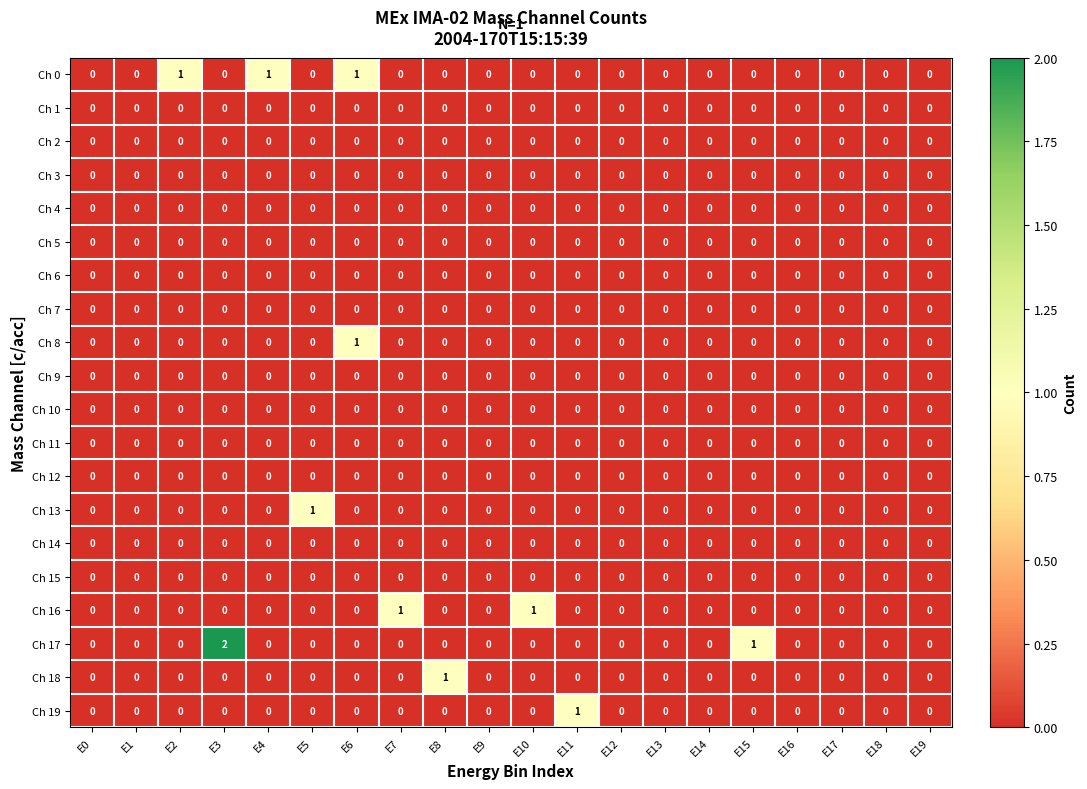

How many positive values does the Ch 13 series have?

1